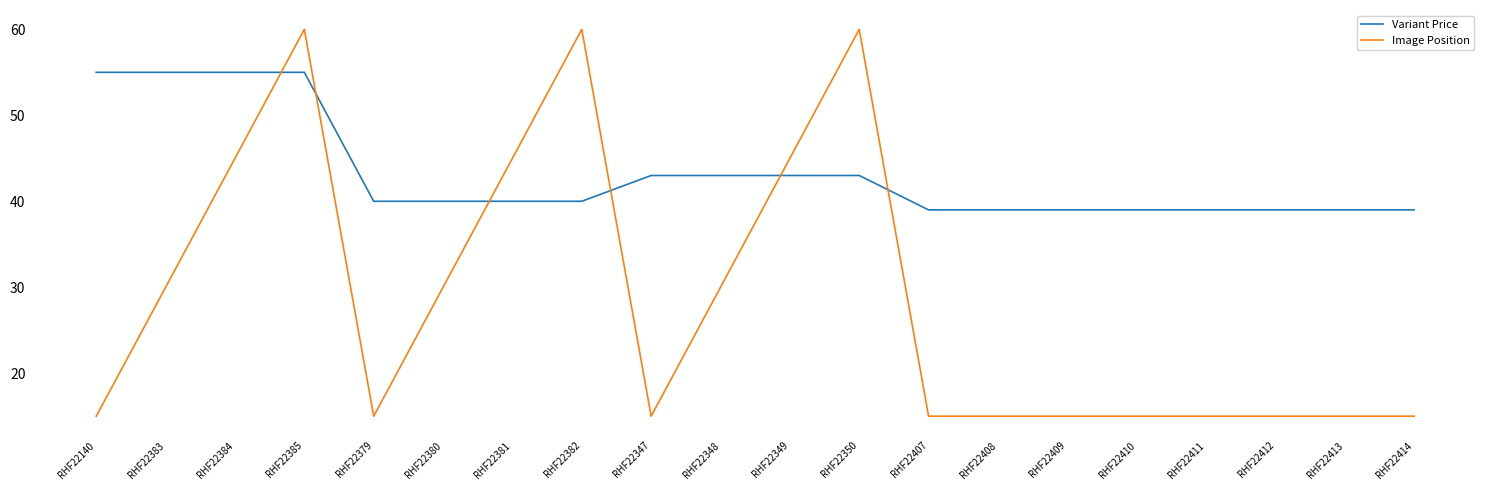

Rank the series by their average value, from highest to lowest.

Variant Price, Image Position